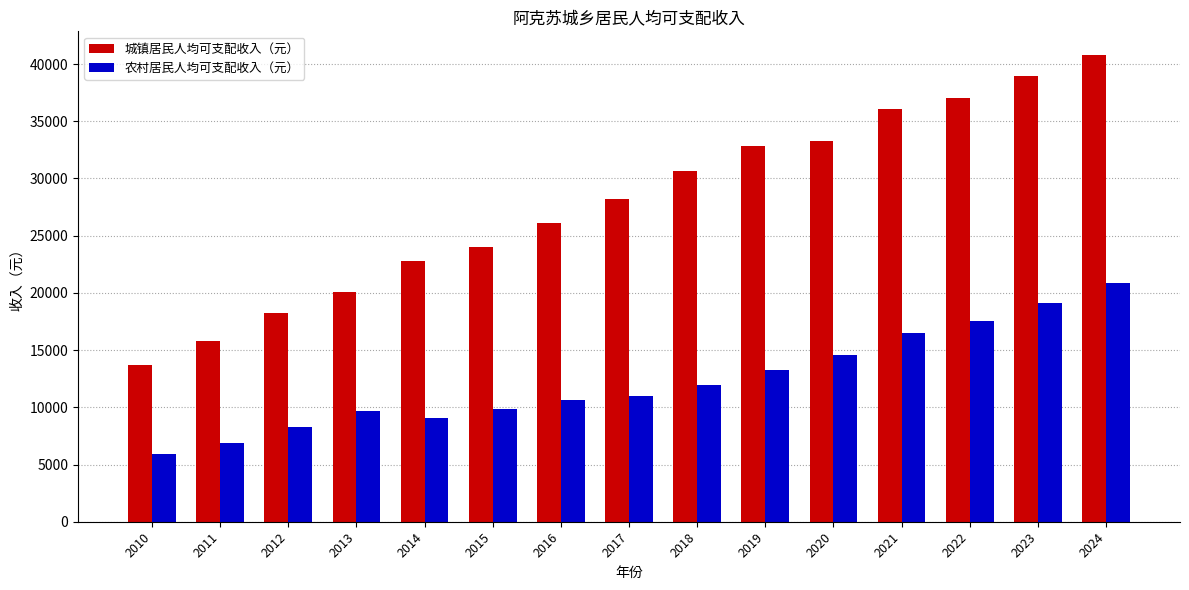

Is it true that 城镇居民人均可支配收入（元） equals 18208 at 2012?

True